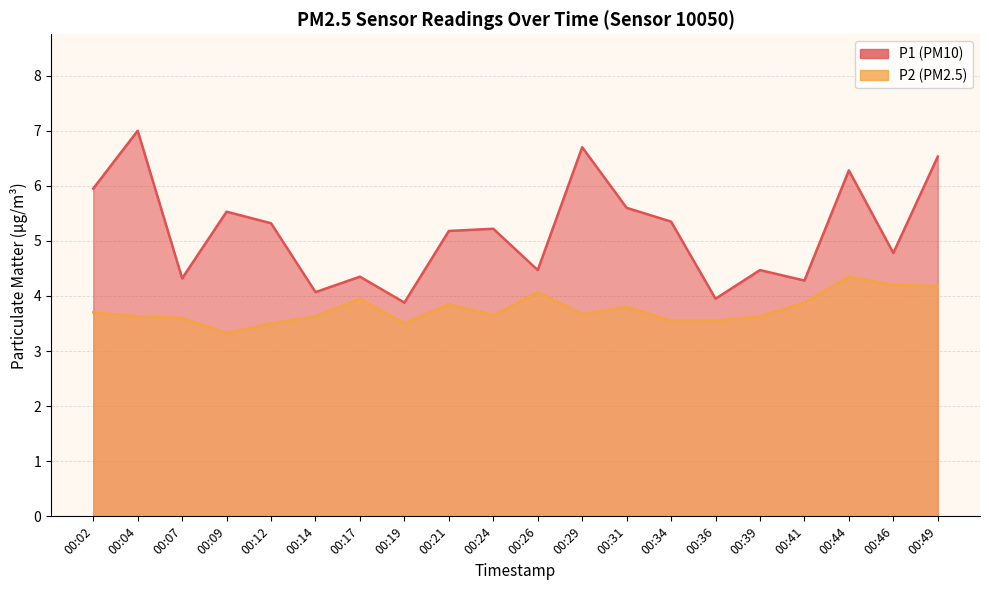

What is the value of the P2 point at the 16th from the left?

3.6